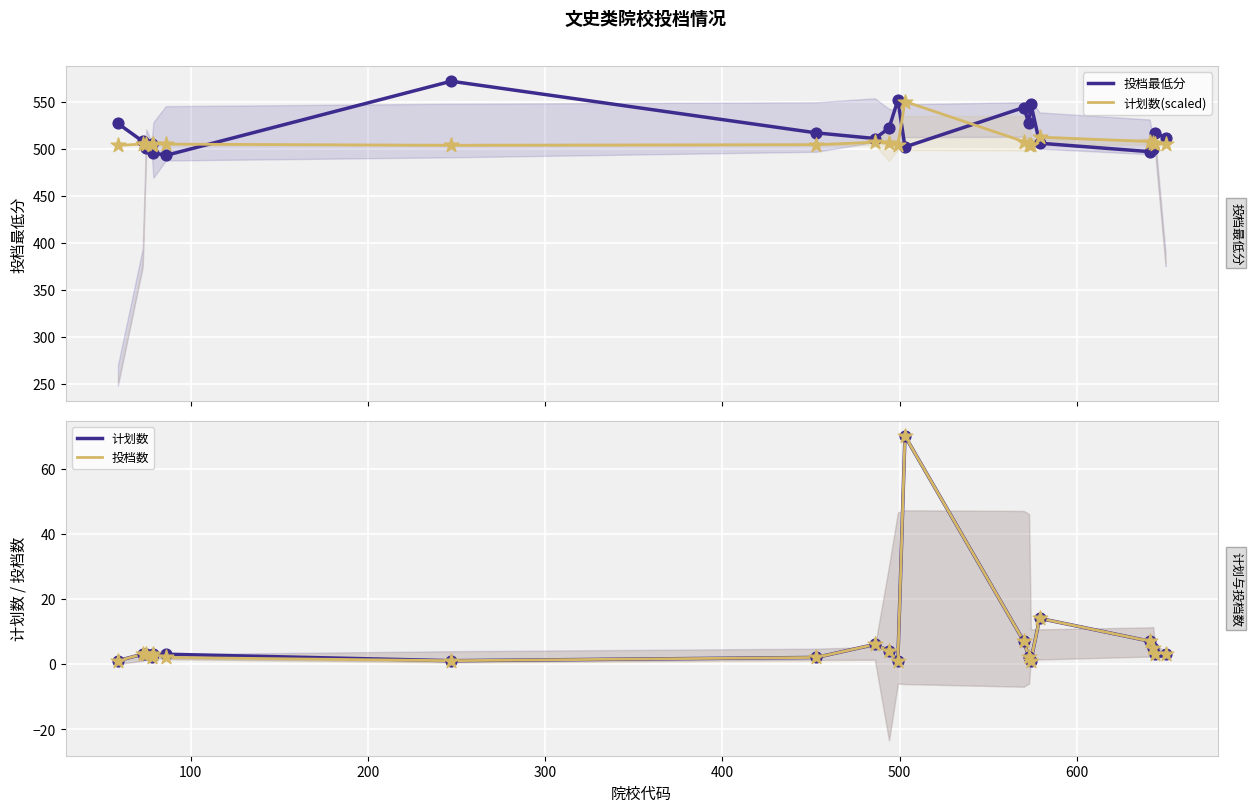

At how many categories does at least one series exceed 431?

20